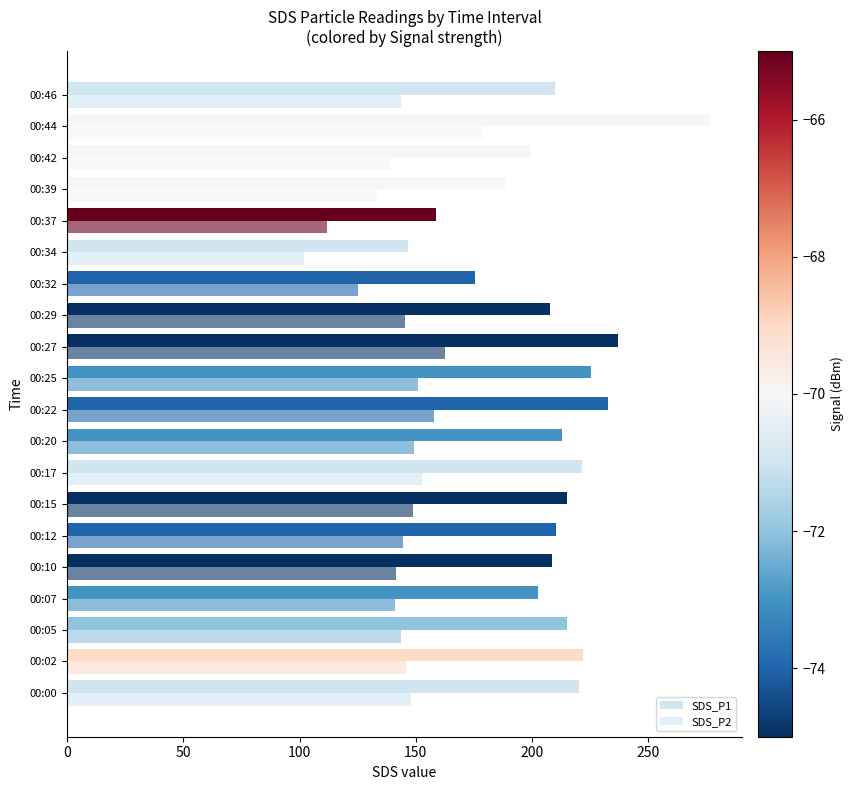

Rank the series by their maximum value, from lowest to highest.

SDS_P2, SDS_P1